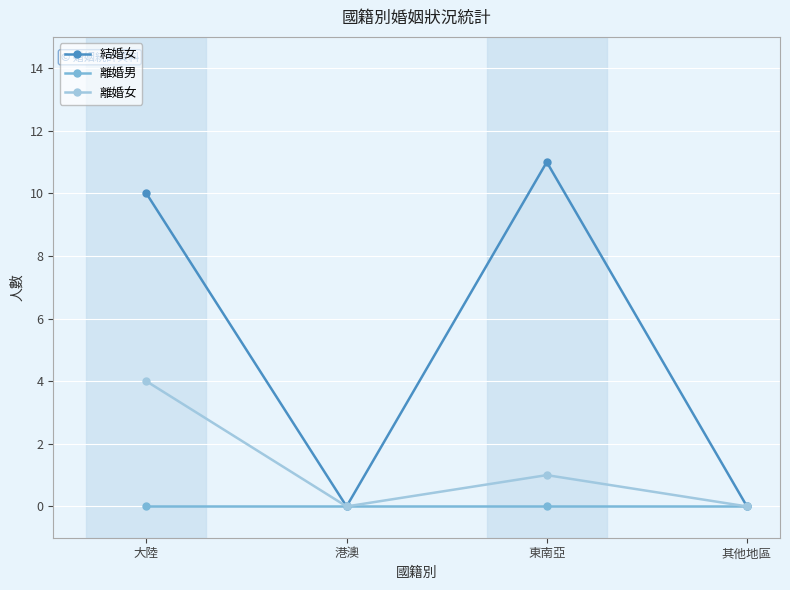

Reading left to right, extract all data points from this chart.

結婚女: 10	0	11	0
離婚男: 0	0	0	0
離婚女: 4	0	1	0